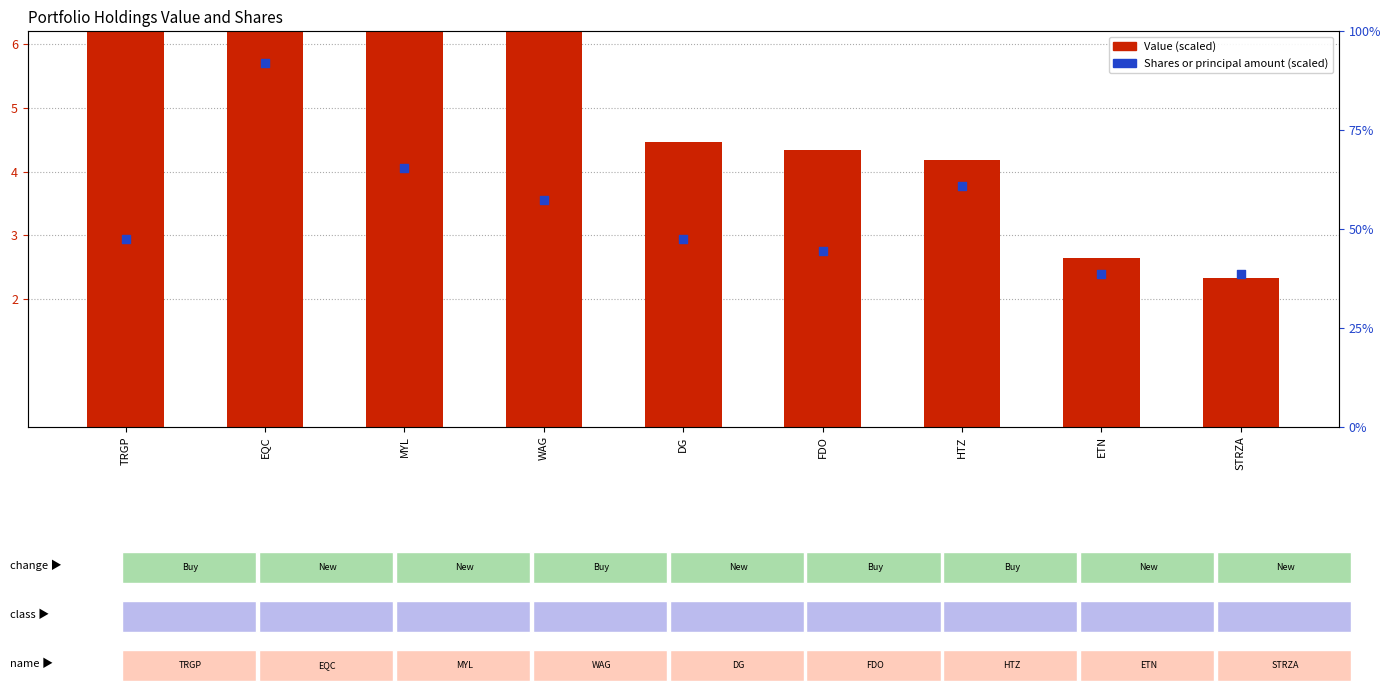

At how many categories does at least one series exceed 5?

4